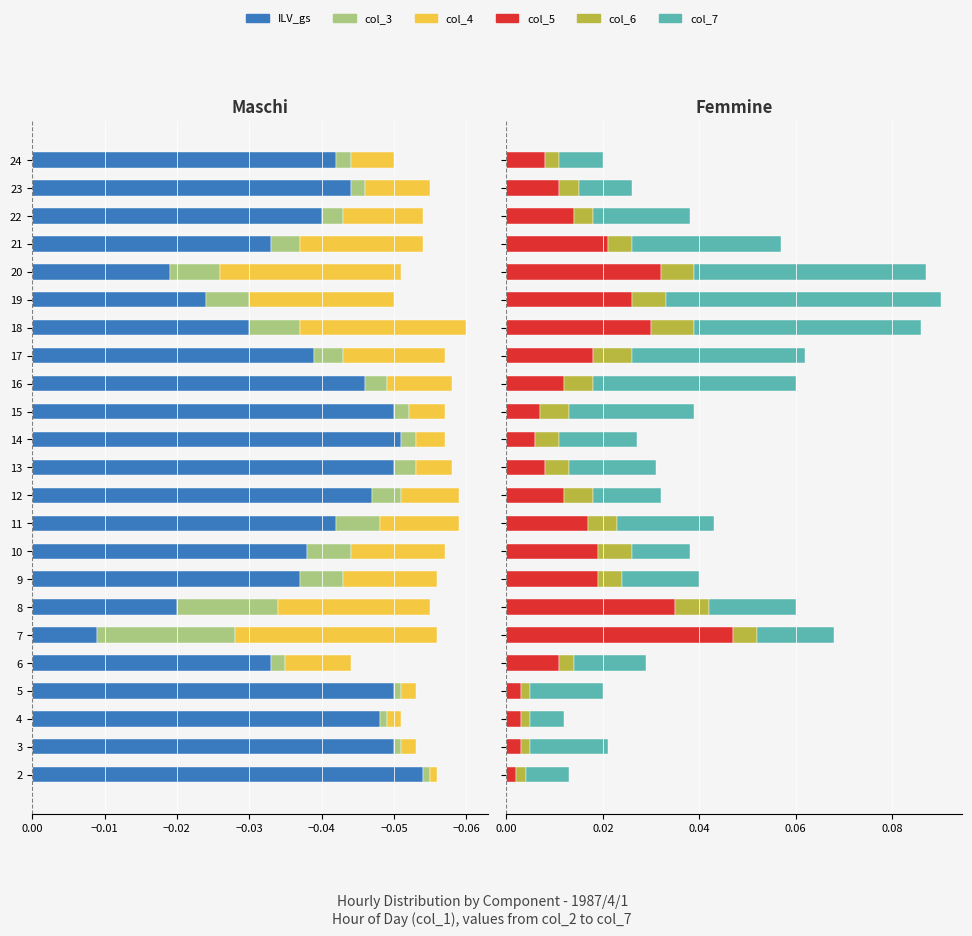

What is the sum of all col_6 values?

0.1